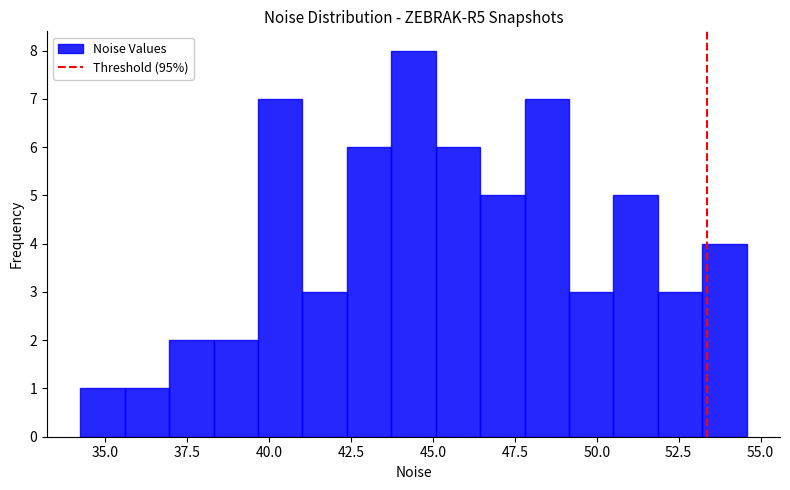

Around what value on the x-axis is the tallest bar? Give the approximate position of its centre, as read against the axis.

44.5